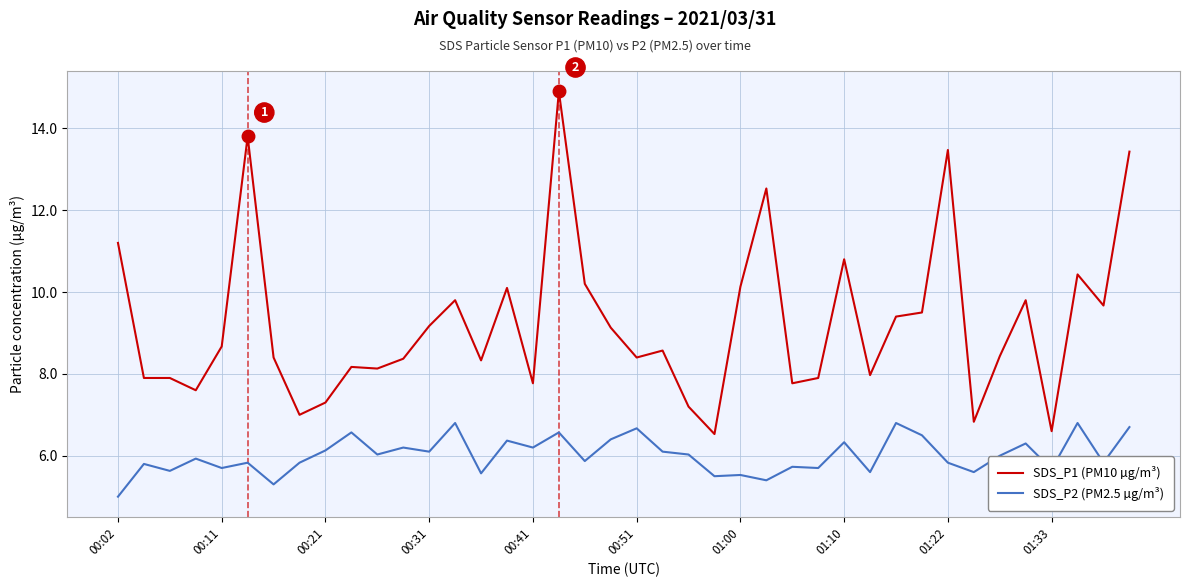

True or false: SDS_P1 (PM10 µg/m³) and SDS_P2 (PM2.5 µg/m³) intersect in this chart.

False